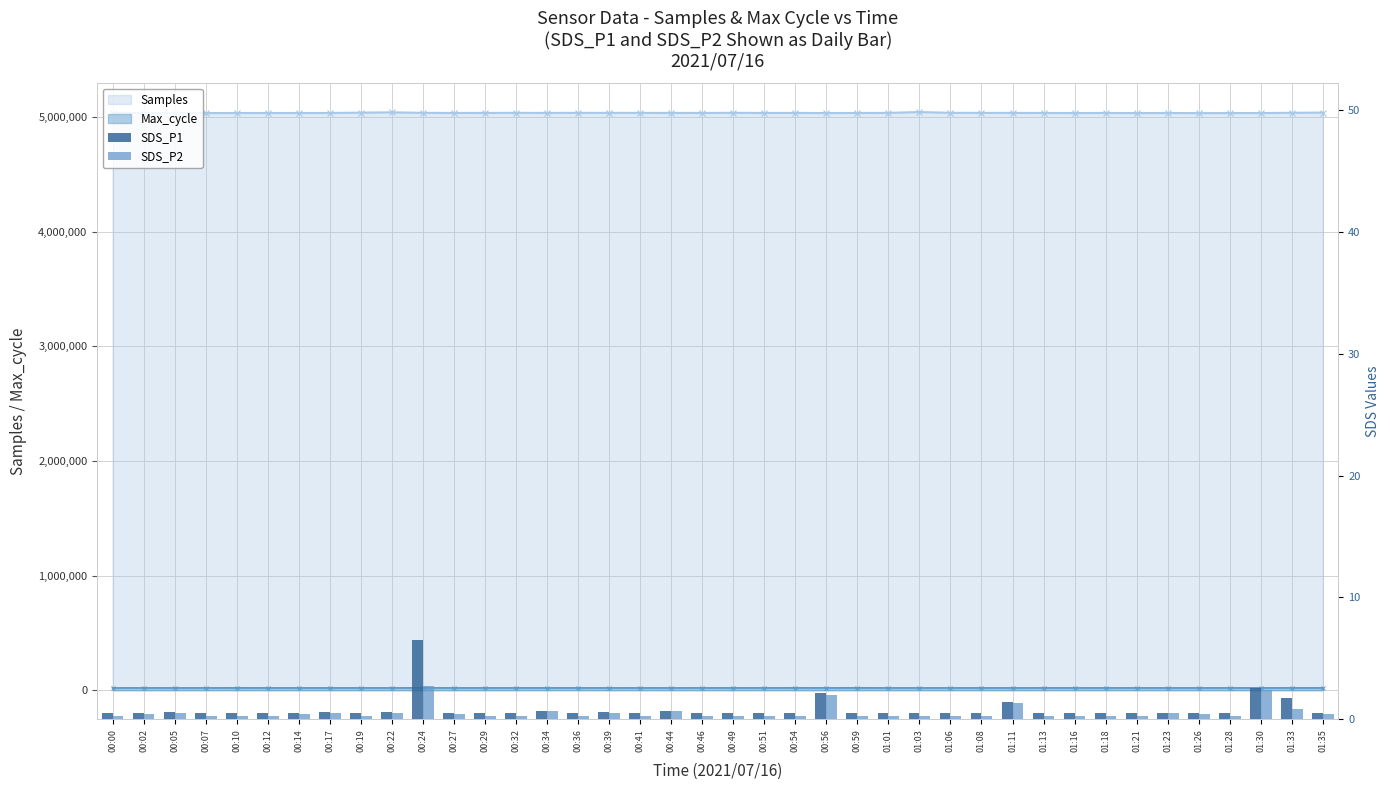

Reading right to left, what are all the values shown in this chart?

SDS_P1: 01:35=0.5	01:33=1.7	01:30=2.5	01:28=0.5	01:26=0.5	01:23=0.5	01:21=0.5	01:18=0.5	01:16=0.5	01:13=0.5	01:11=1.4	01:08=0.5	01:06=0.5	01:03=0.5	01:01=0.5	00:59=0.5	00:56=2.1	00:54=0.5	00:51=0.5	00:49=0.5	00:46=0.5	00:44=0.7	00:41=0.5	00:39=0.6	00:36=0.5	00:34=0.7	00:32=0.5	00:29=0.5	00:27=0.5	00:24=6.5	00:22=0.6	00:19=0.5	00:17=0.6	00:14=0.5	00:12=0.5	00:10=0.5	00:07=0.5	00:05=0.6	00:02=0.5	00:00=0.5
SDS_P2: 01:35=0.4	01:33=0.8	01:30=2.4	01:28=0.3	01:26=0.4	01:23=0.5	01:21=0.3	01:18=0.3	01:16=0.3	01:13=0.3	01:11=1.3	01:08=0.3	01:06=0.3	01:03=0.3	01:01=0.3	00:59=0.3	00:56=2.0	00:54=0.3	00:51=0.3	00:49=0.3	00:46=0.3	00:44=0.7	00:41=0.3	00:39=0.5	00:36=0.3	00:34=0.7	00:32=0.3	00:29=0.3	00:27=0.4	00:24=2.7	00:22=0.5	00:19=0.3	00:17=0.5	00:14=0.4	00:12=0.3	00:10=0.3	00:07=0.3	00:05=0.5	00:02=0.4	00:00=0.3